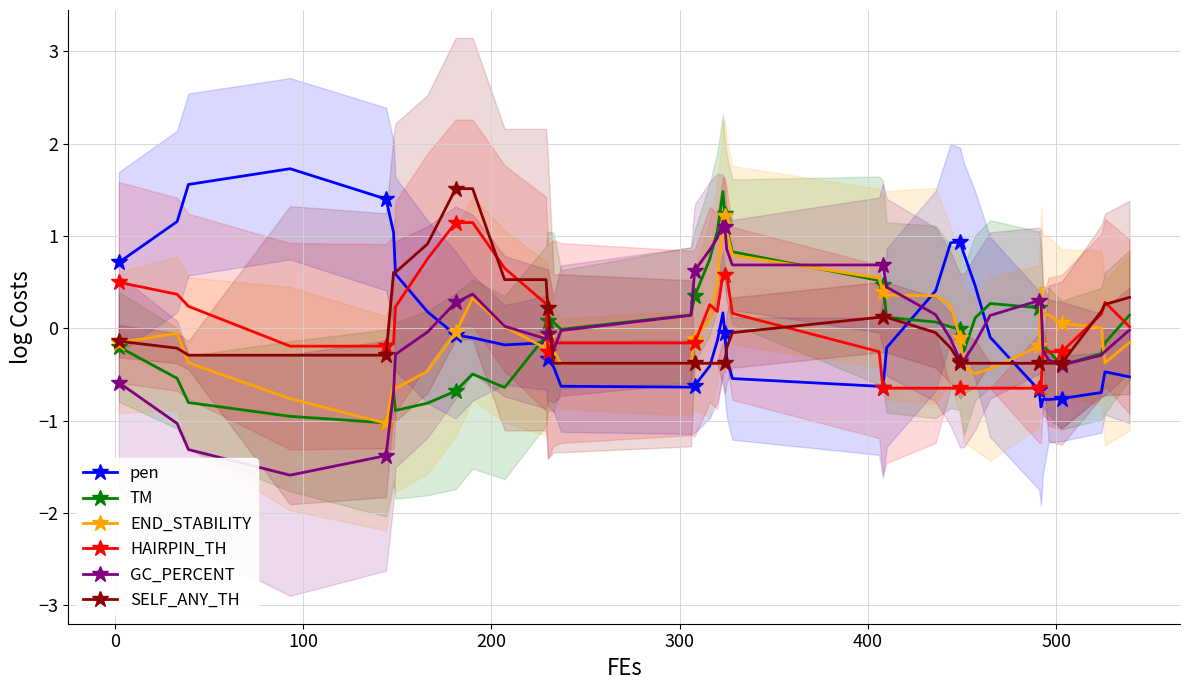

Which series has the largest total across all categories?

pen